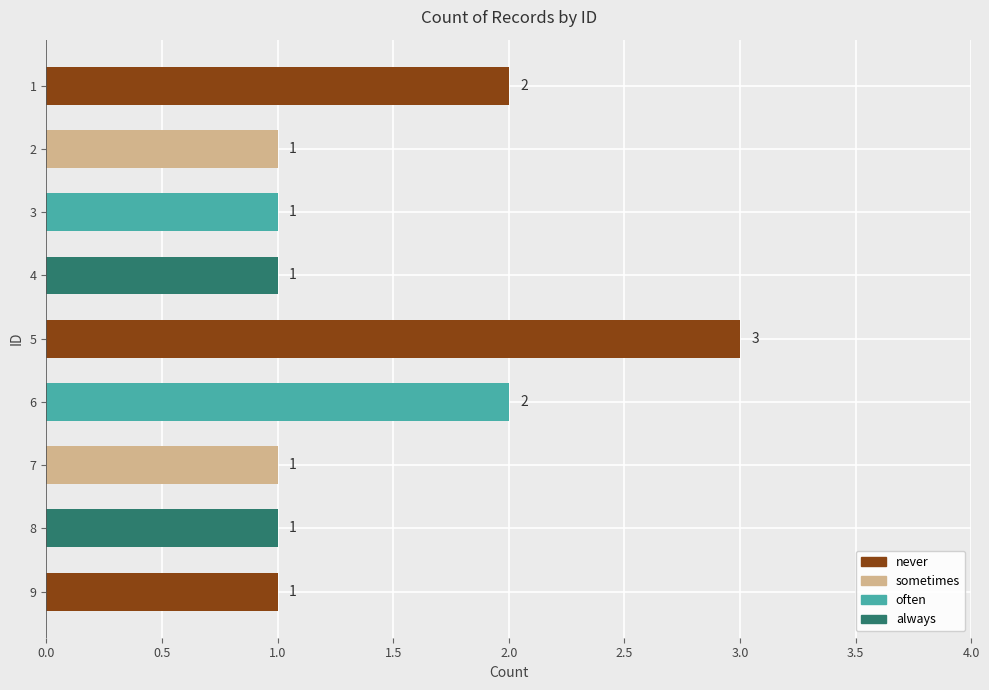

How many values are between 1 and 2?

8